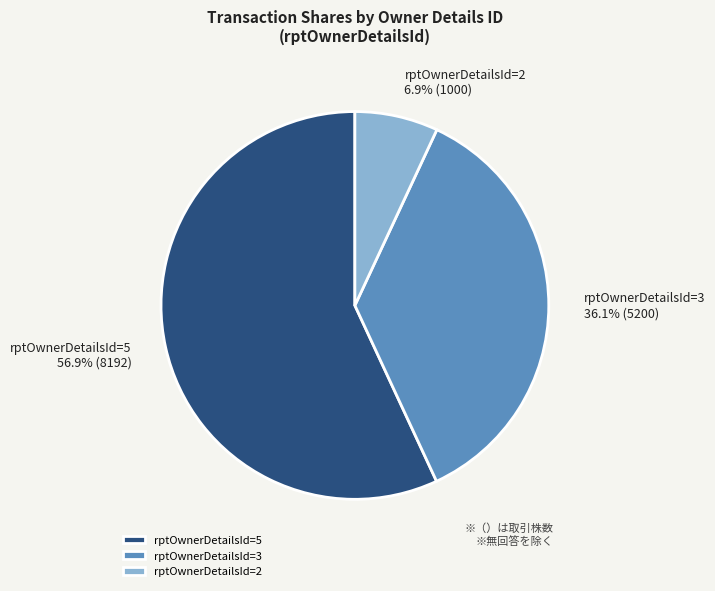

What percentage do rptOwnerDetailsId=2 and rptOwnerDetailsId=5 together represent?

63.9%